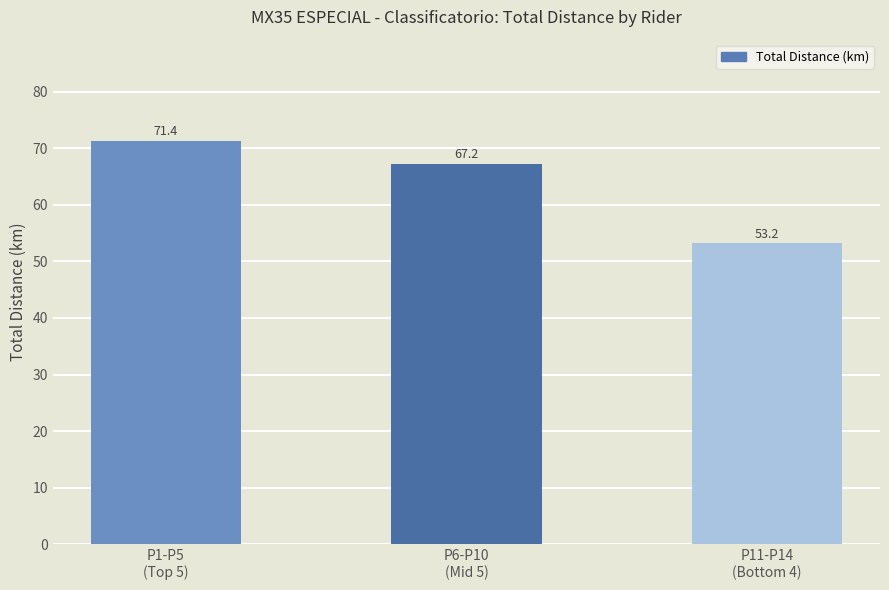

What position from the left is P11-P14
(Bottom 4)?

3